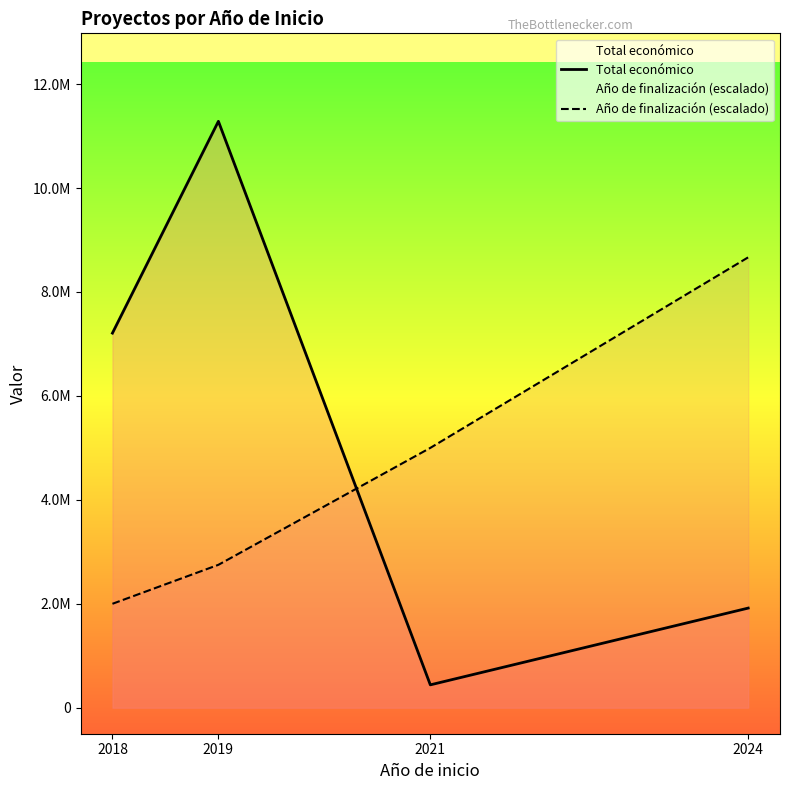

What is the difference between the highest and lowest values at 2021?

4559683.0